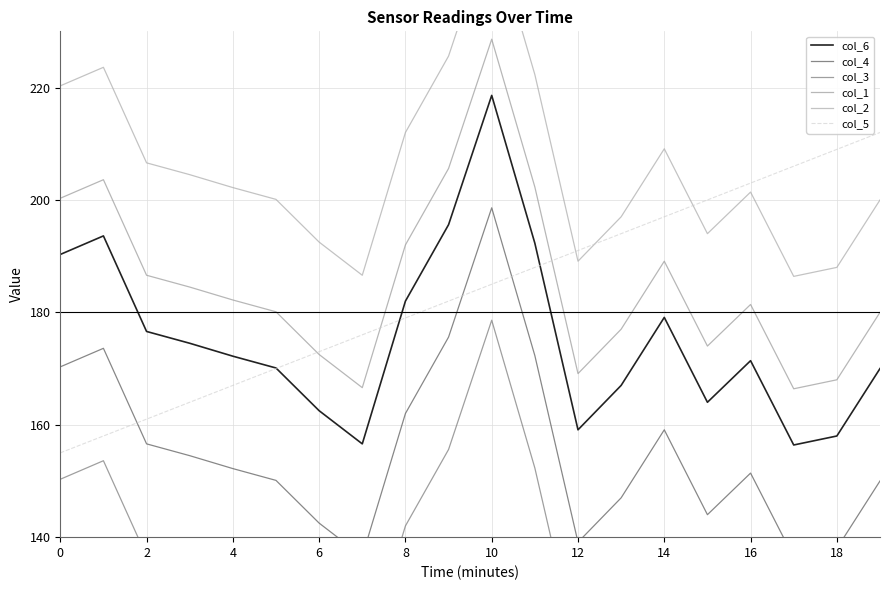

True or false: col_1 and col_6 intersect in this chart.

False